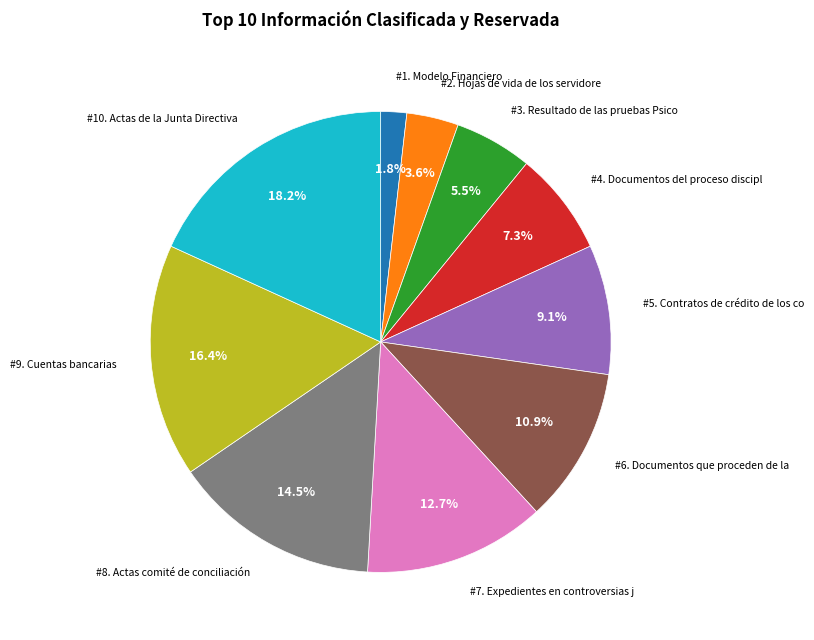

Does any single category account for the majority?

No